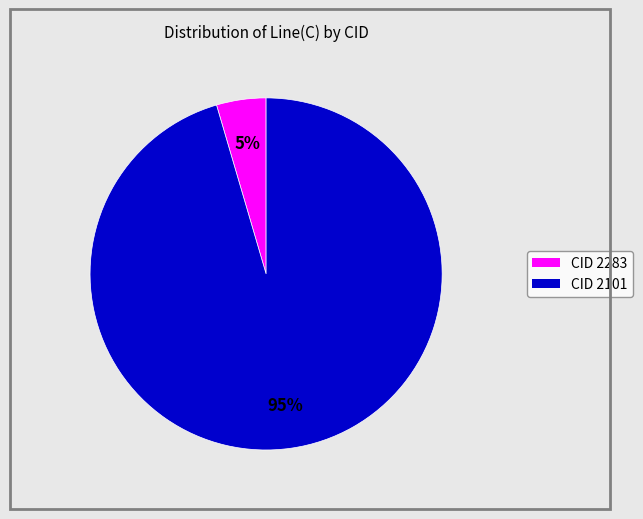

Does any single category account for the majority?

Yes